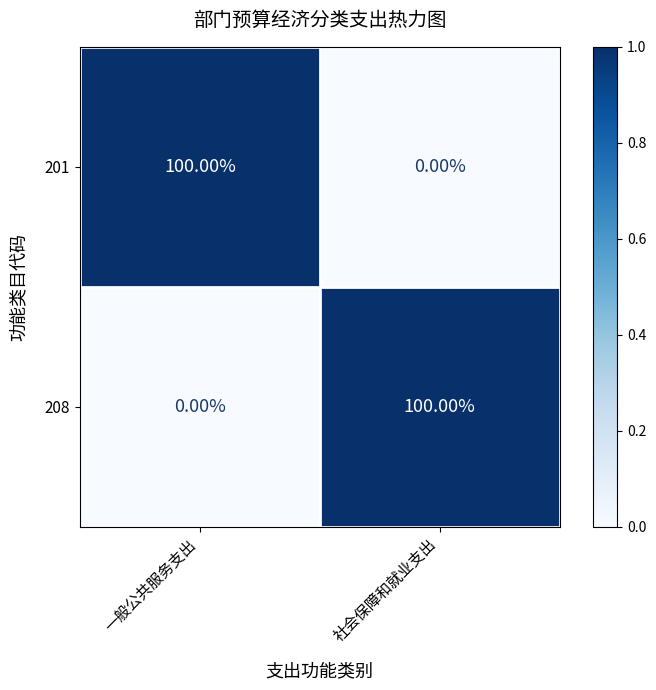

What is the difference between the highest and lowest values at 社会保障和就业支出?

100